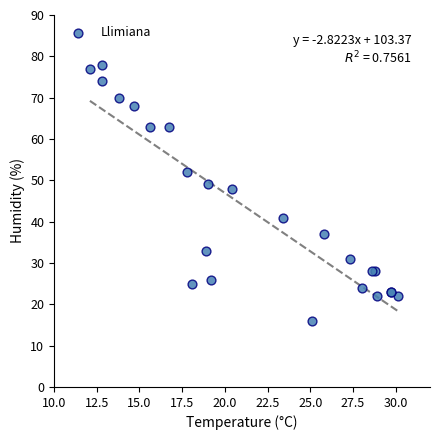

What Y value in the scatter plot is closest to 47?

48